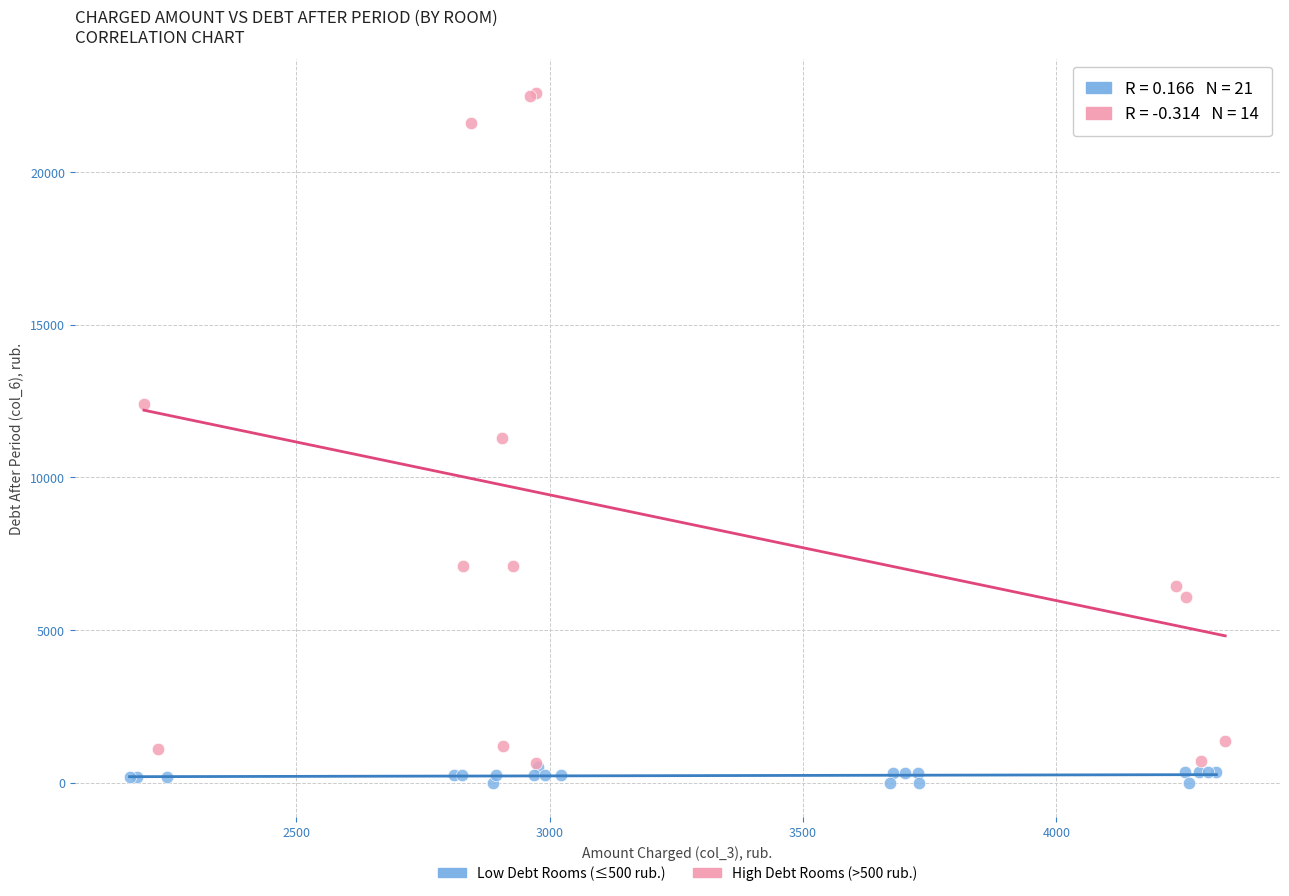

What are all the series names shown in the legend?

Low Debt Rooms (≤500 rub.), High Debt Rooms (>500 rub.)